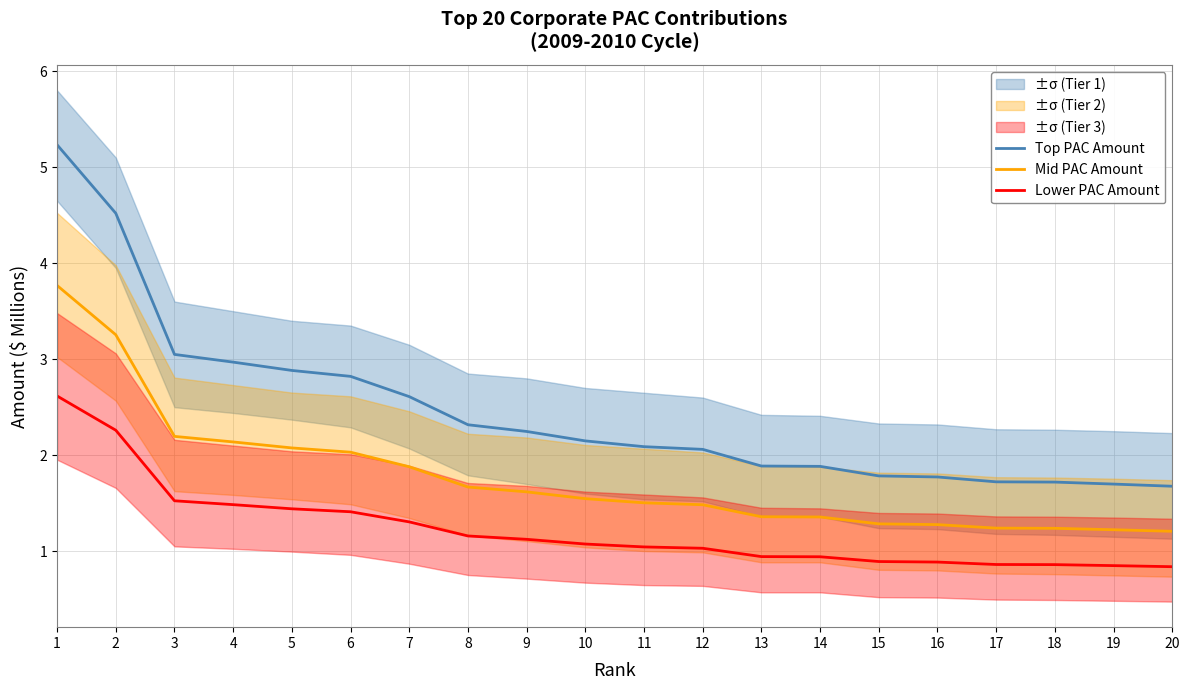

Where does the Top PAC Amount series first go above 2?

1